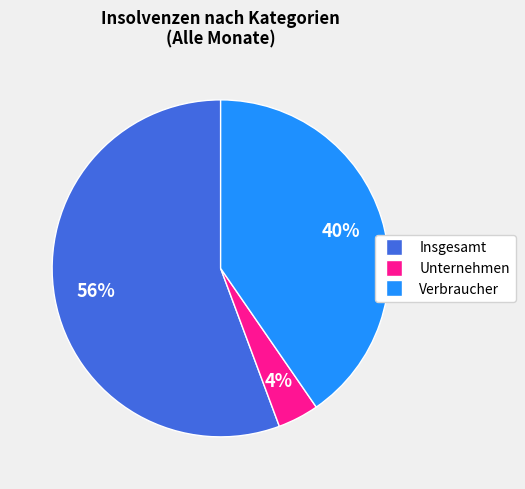

How many segments does this pie chart have?

3